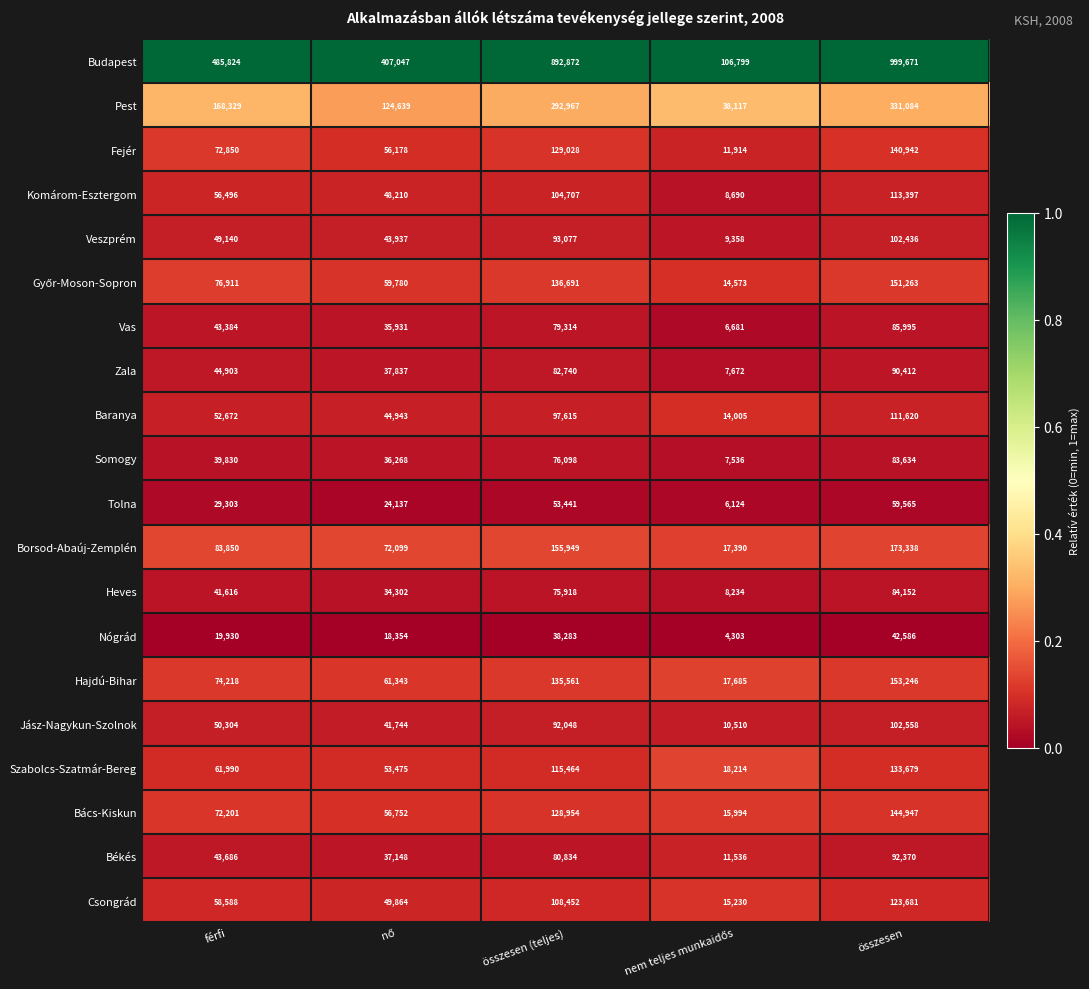

What is the maximum value shown in the chart?

999671